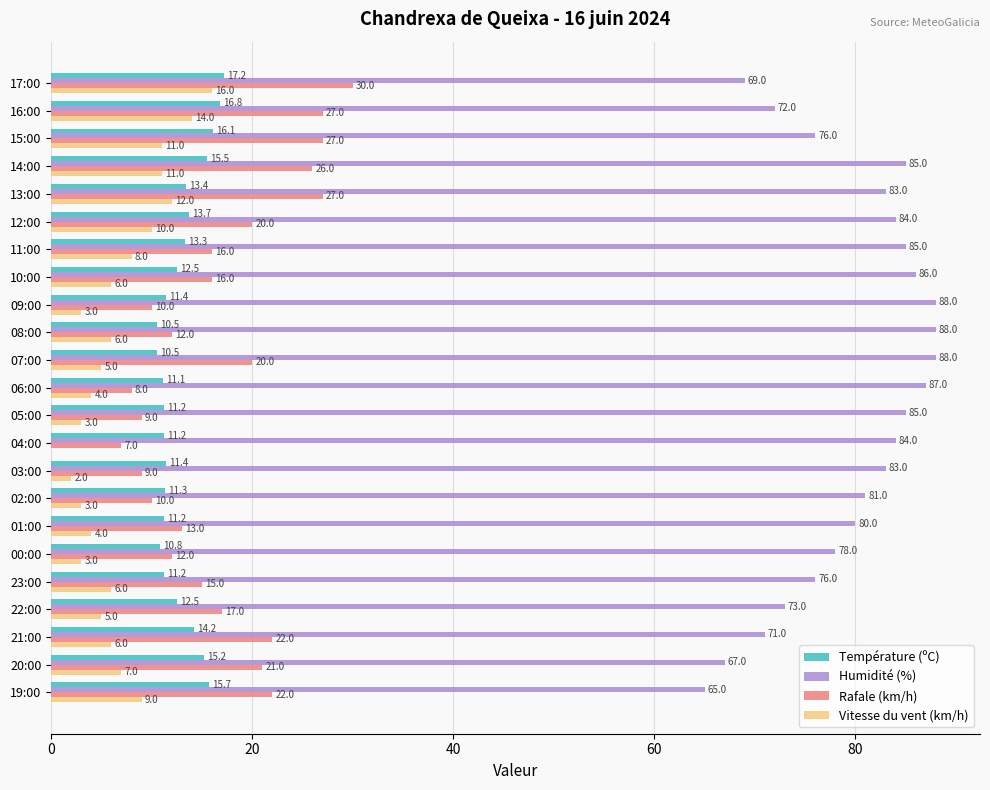

What is the sum of the Humidité (%) values at 11:00 and 08:00?

173.0